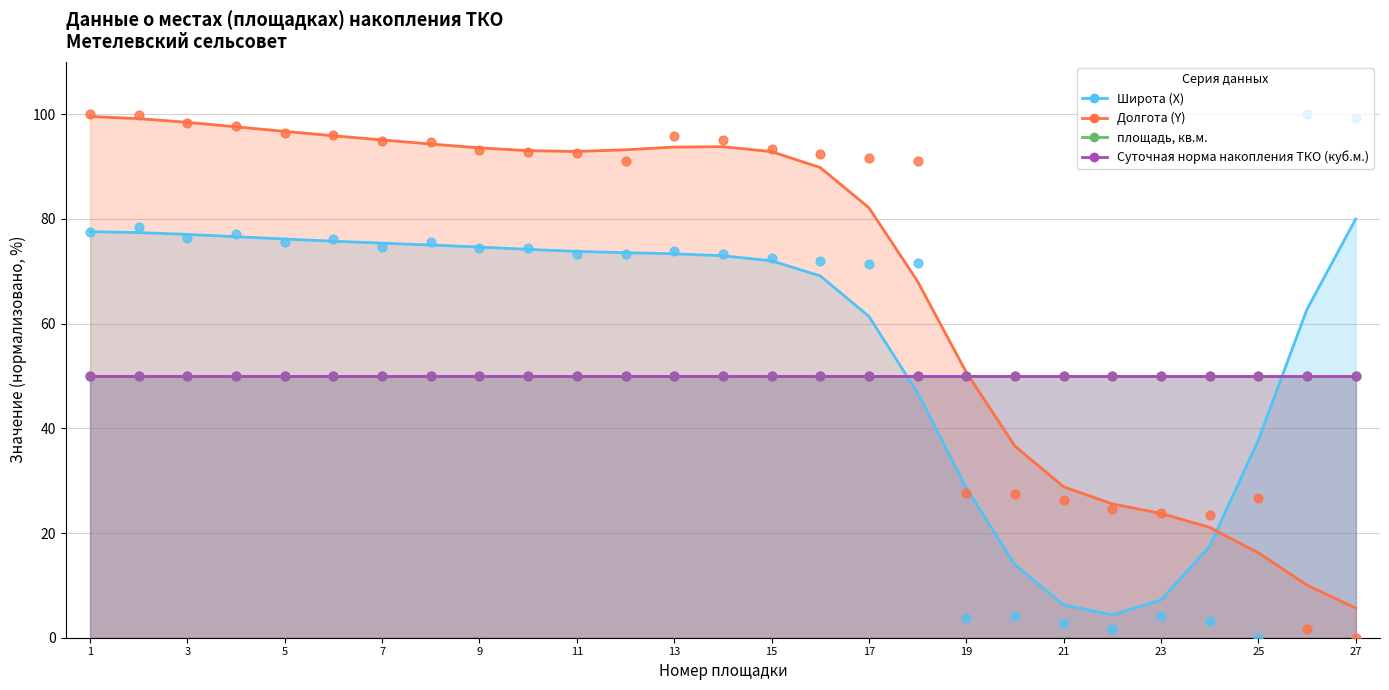

Which series has the widest spread of Y values?

Широта (X)